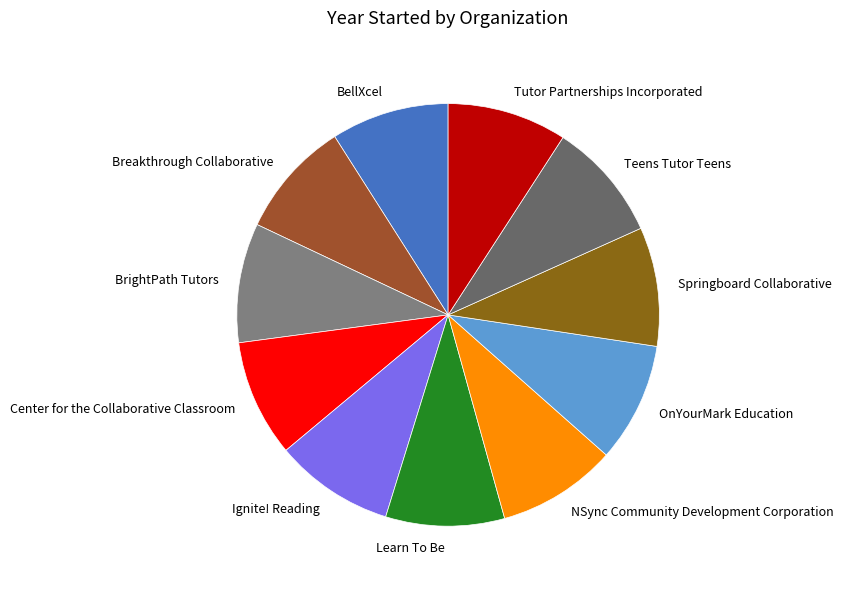

Is the sum of Breakthrough Collaborative and Teens Tutor Teens greater than half?

No